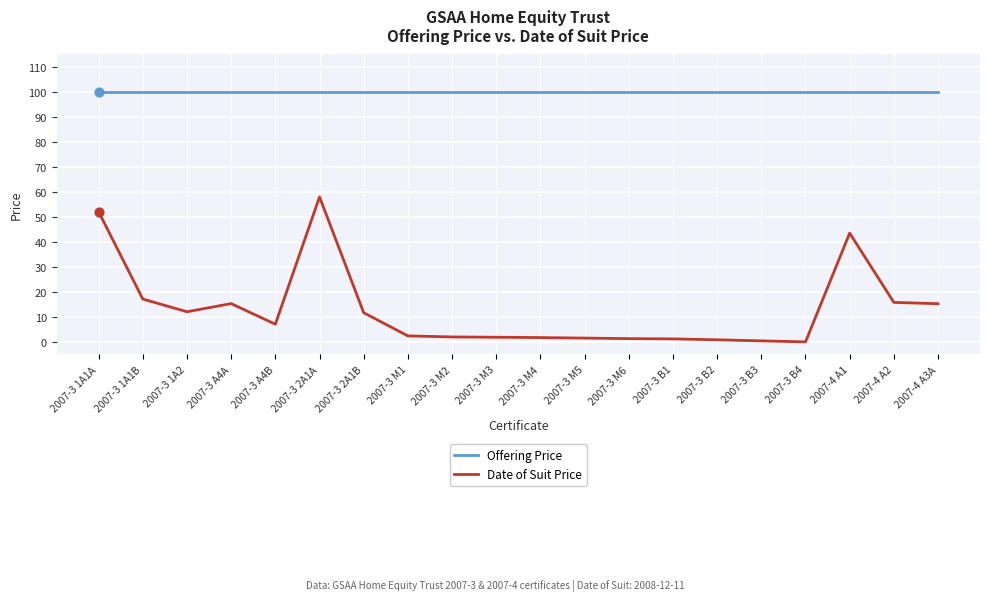

Between 2007-3 1A1B and 2007-3 M4, which series saw the biggest shift?

Date of Suit Price